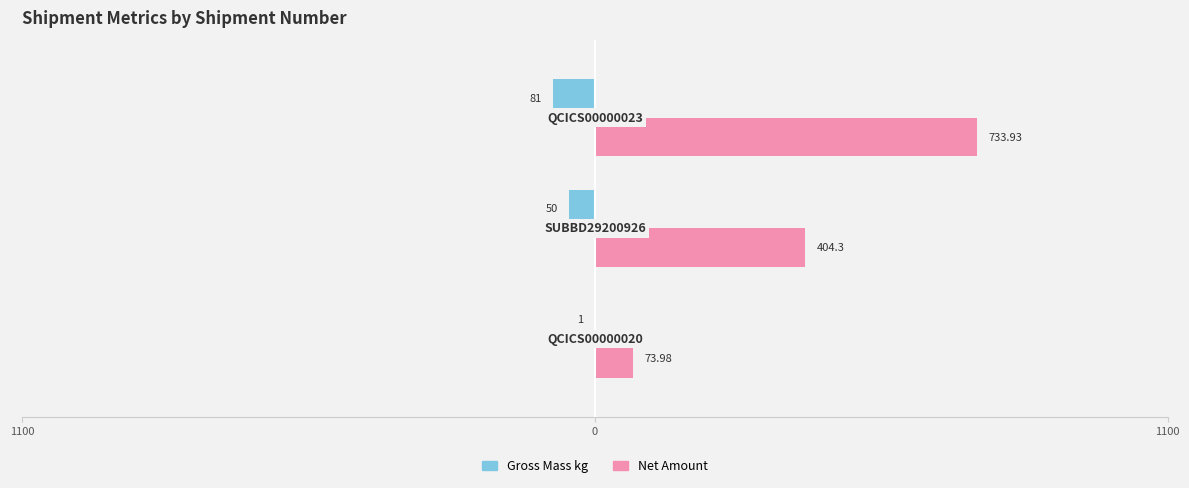

What are all the series names shown in the legend?

Gross Mass kg, Net Amount